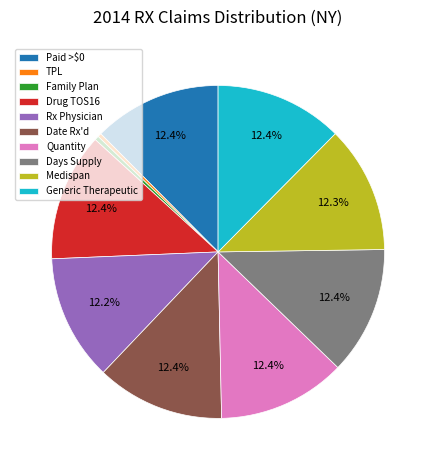

What is the ratio of the value at Rx Physician to the value at Date Rx'd?

1.0